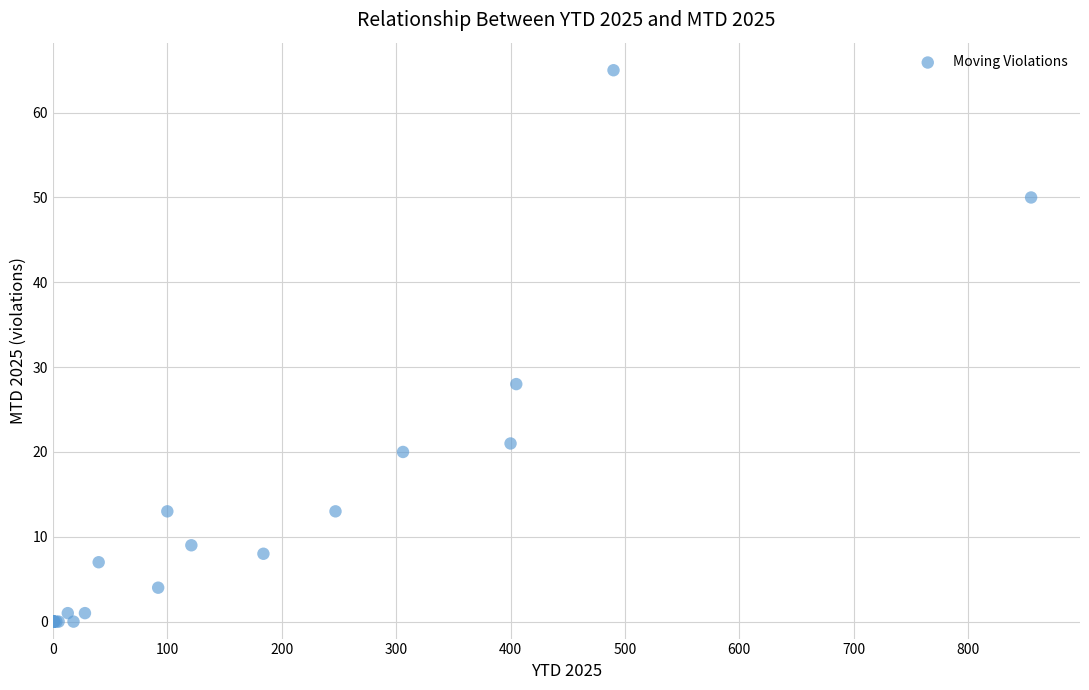

What Y value in the scatter plot is closest to 32?

28